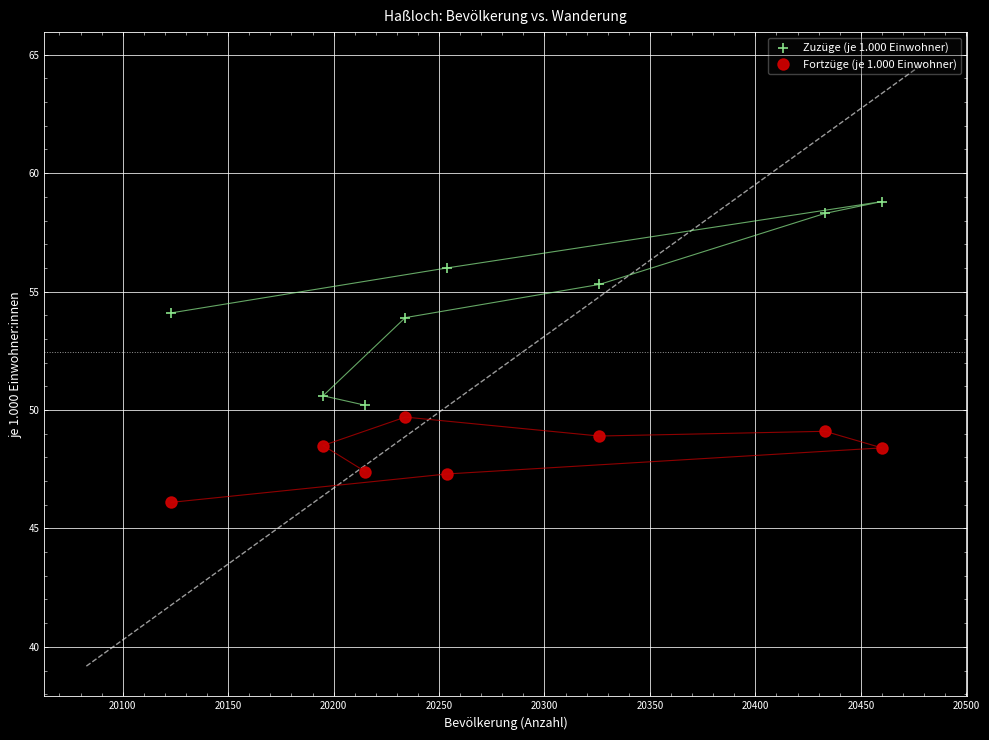

Which series reaches the maximum Y coordinate?

Zuzüge (je 1.000 Einwohner)